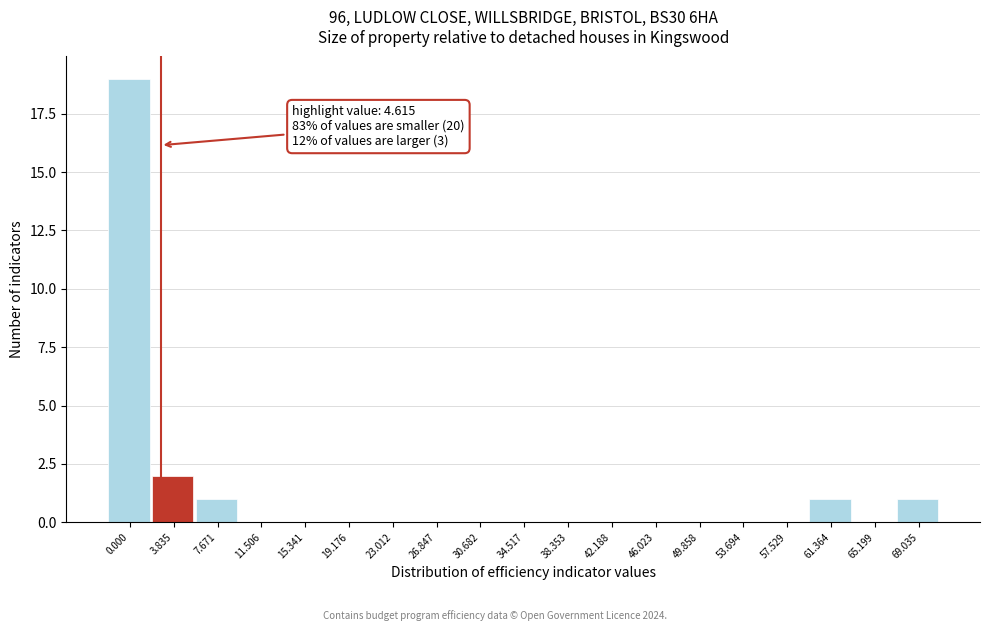

Reading left to right, what are all the values shown in this chart?

0.000=19	3.835=2	7.671=1	11.506=0	15.341=0	19.176=0	23.012=0	26.847=0	30.682=0	34.517=0	38.353=0	42.188=0	46.023=0	49.858=0	53.694=0	57.529=0	61.364=1	65.199=0	69.035=1